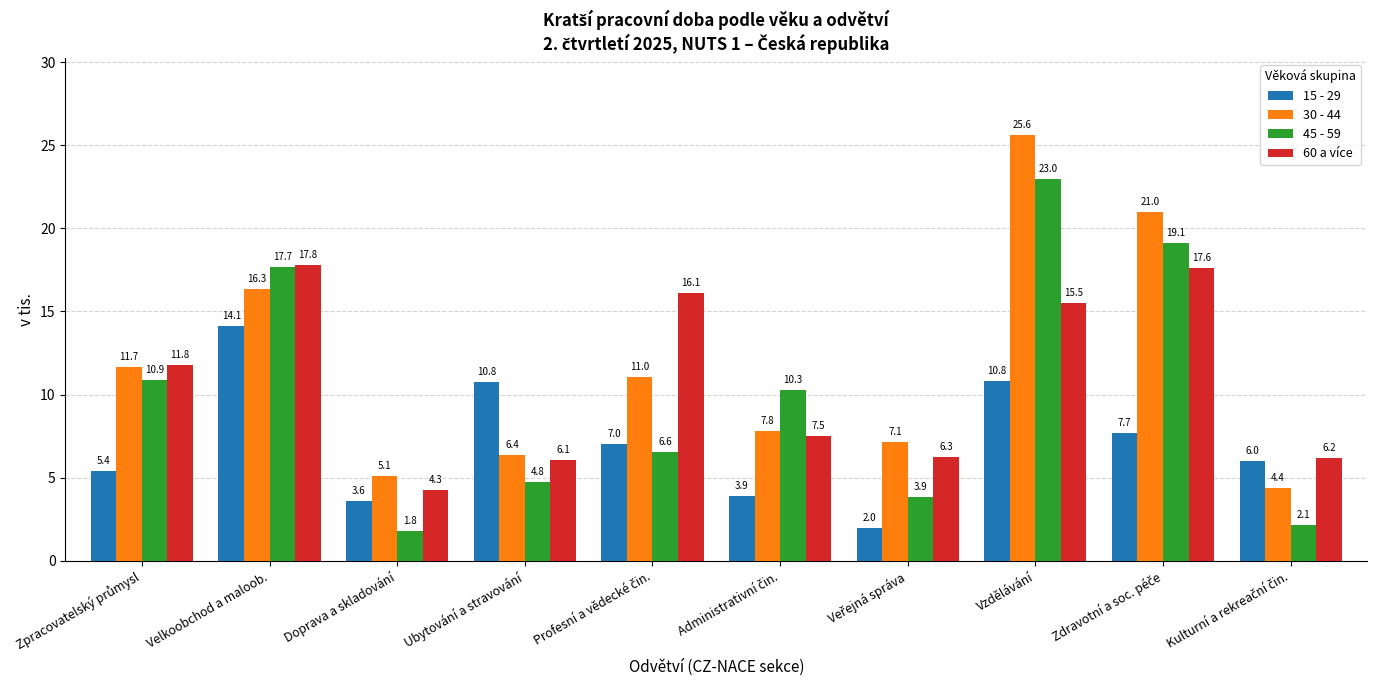

What is the difference between the highest and lowest values at Doprava a skladování?

3.3